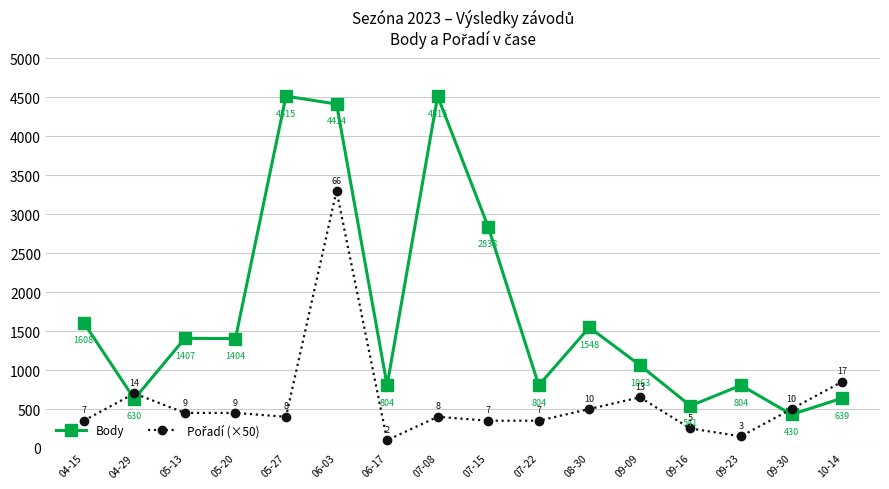

Which series has the largest total across all categories?

Body